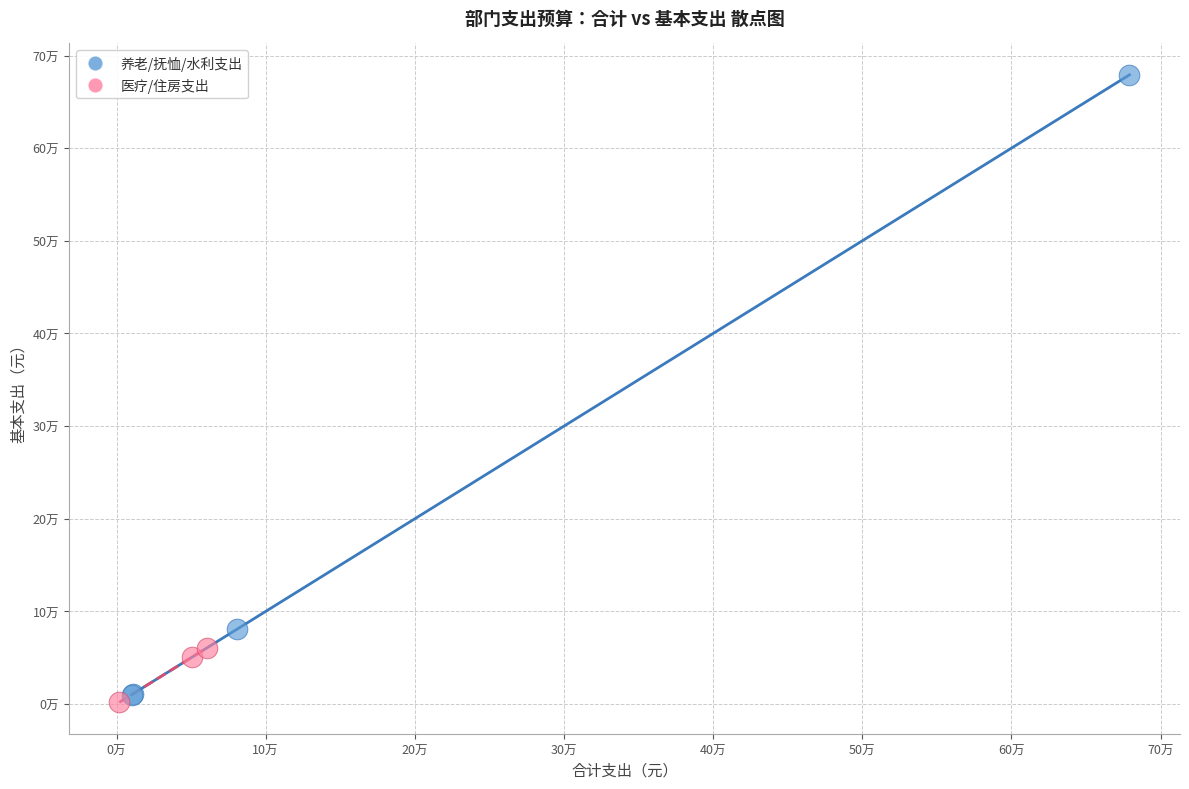

What are all the series names shown in the legend?

养老/抚恤/水利支出, 医疗/住房支出